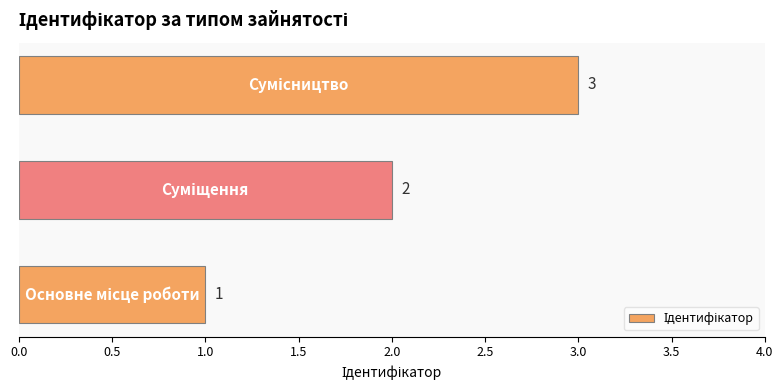

What is the maximum value shown in the chart?

3